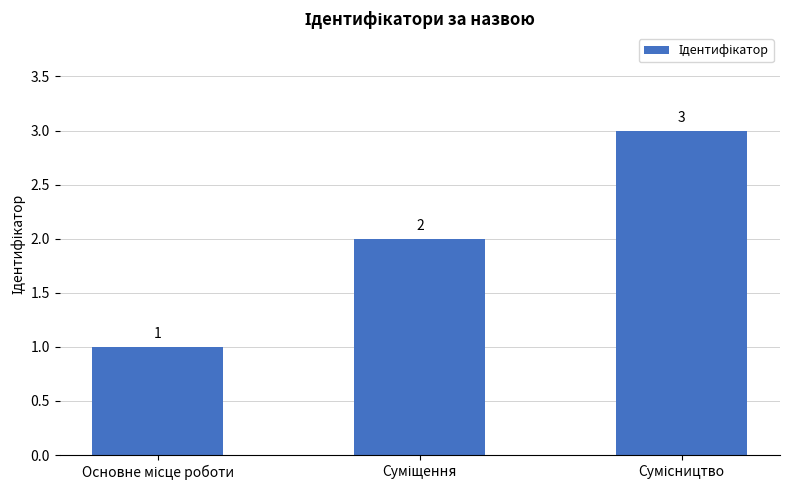

What is the value of the 2nd bar from the left?

2